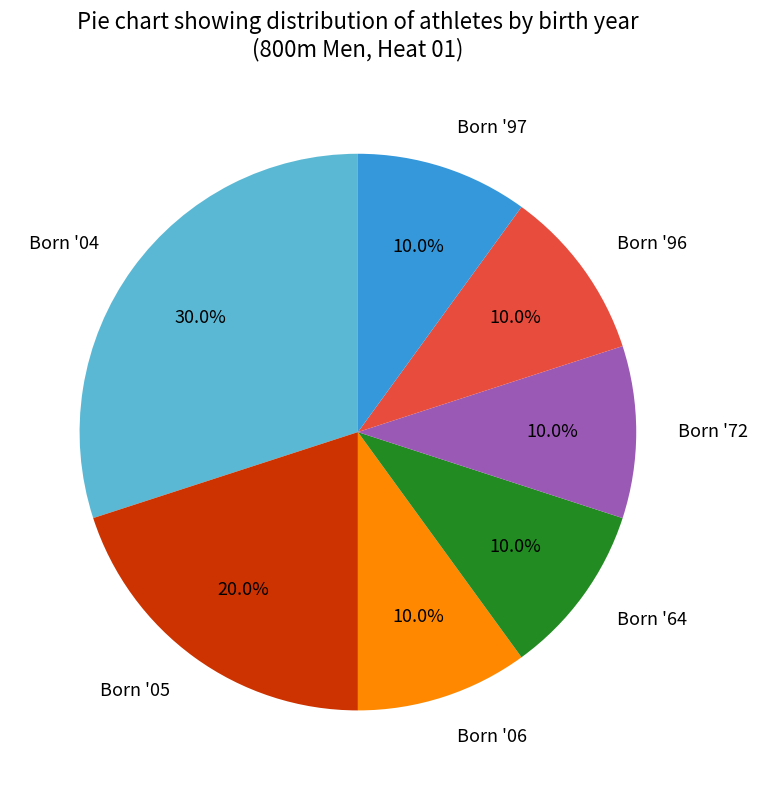

Approximately how many times larger is the value at Born '64 compared to Born '06?

1.0